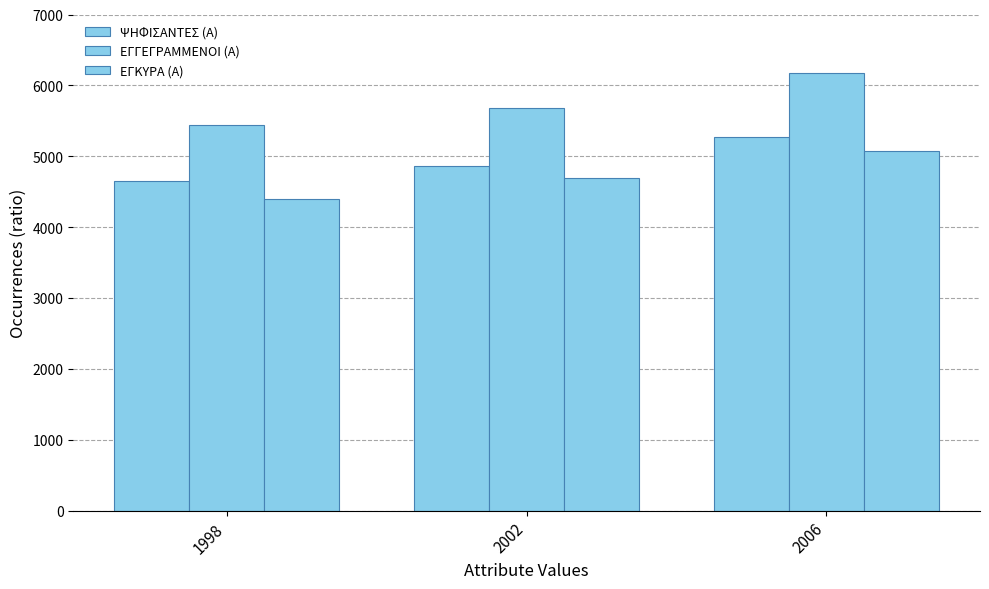

What is the difference between the ΕΓΚΥΡΑ (Α) values at 1998 and 2006?

682